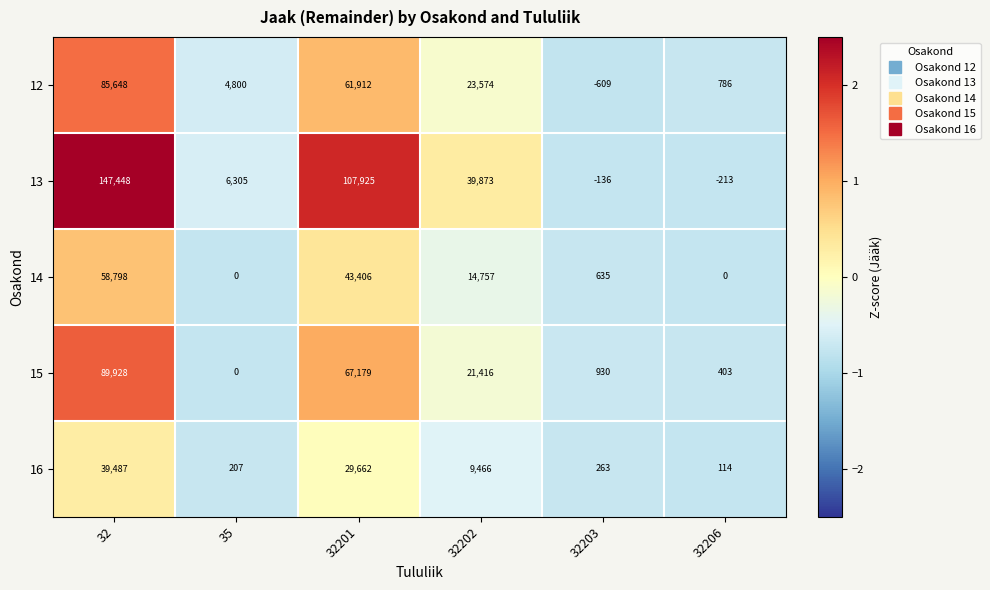

How many distinct data groups are displayed?

5